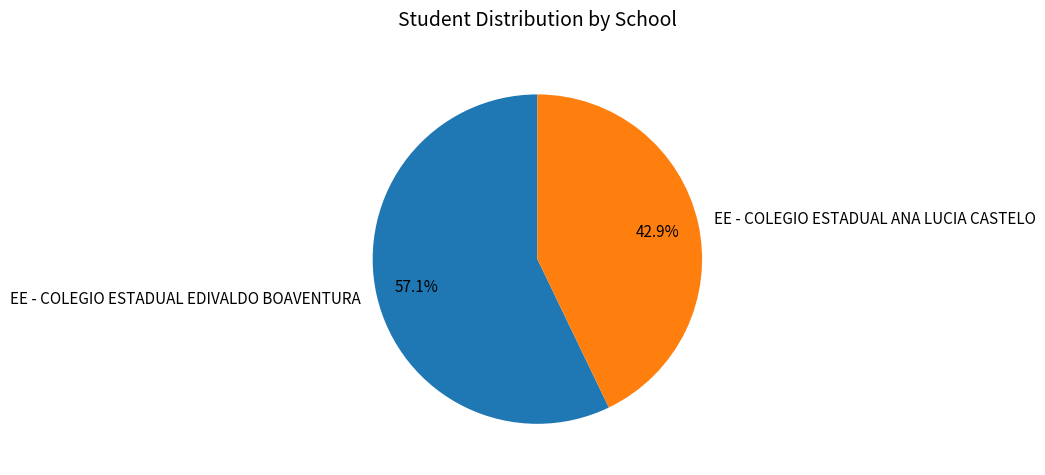

True or false: EE - COLEGIO ESTADUAL EDIVALDO BOAVENTURA accounts for 52% of the total.

False